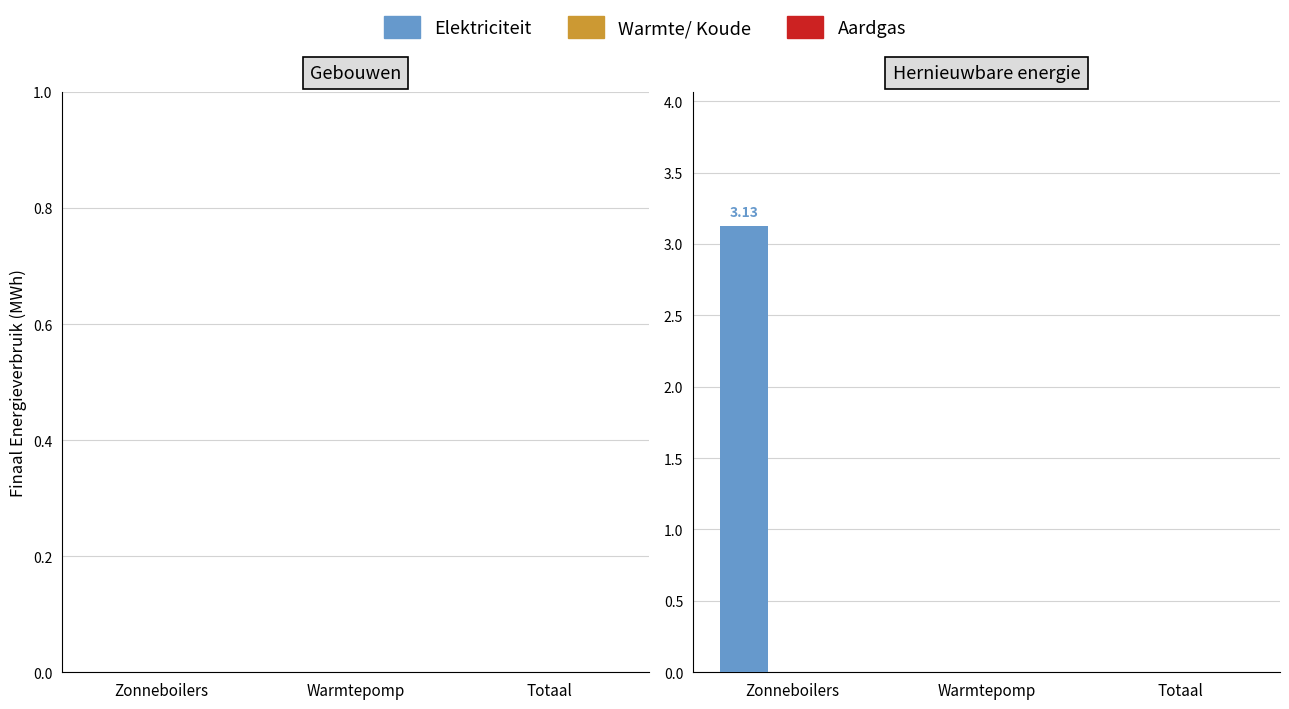

What is the sum of the values at Zonneboilers and Warmtepomp?

3.1